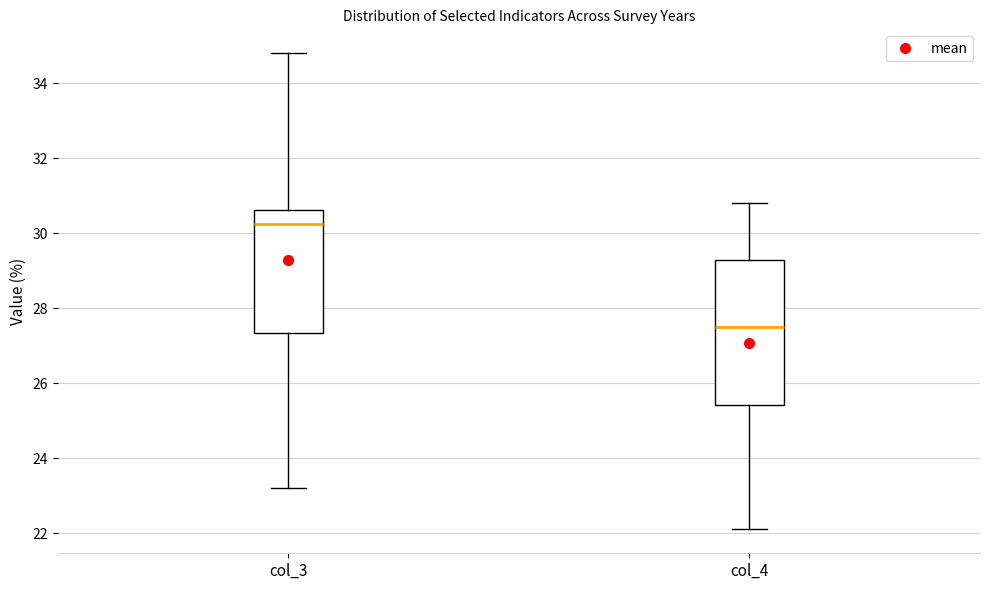

Reading left to right, transcribe this box plot: for each box, give where its median line is, the range the box spans, and where its two whiskers end, as read against the y-axis. The values are not printed on the chart, so give them approximately, as read against the axis.

col_3: median 30.2, box 27.4 to 30.6, whiskers 23.2 to 34.8
col_4: median 27.6, box 25.4 to 29.2, whiskers 22.2 to 30.8